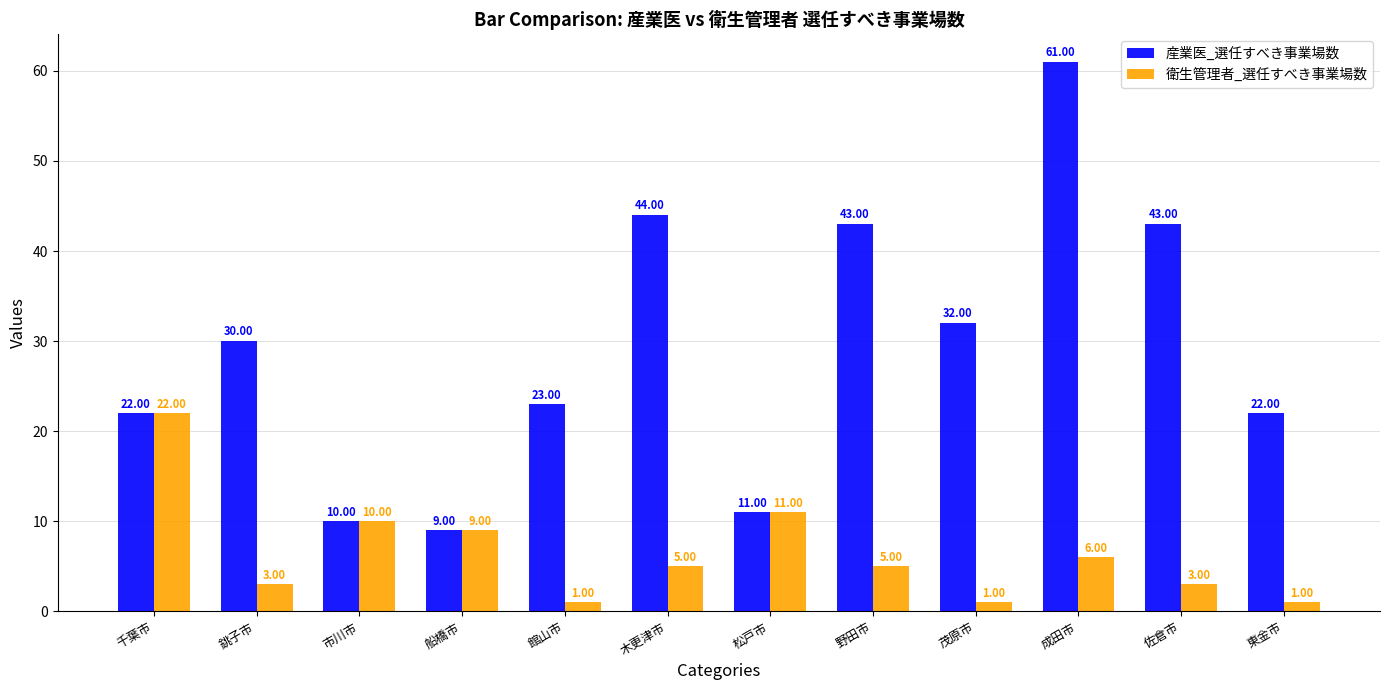

Reading right to left, transcribe all the data shown in this chart.

産業医_選任すべき事業場数: 東金市=22	佐倉市=43	成田市=61	茂原市=32	野田市=43	松戸市=11	木更津市=44	館山市=23	船橋市=9	市川市=10	銚子市=30	千葉市=22
衛生管理者_選任すべき事業場数: 東金市=1	佐倉市=3	成田市=6	茂原市=1	野田市=5	松戸市=11	木更津市=5	館山市=1	船橋市=9	市川市=10	銚子市=3	千葉市=22